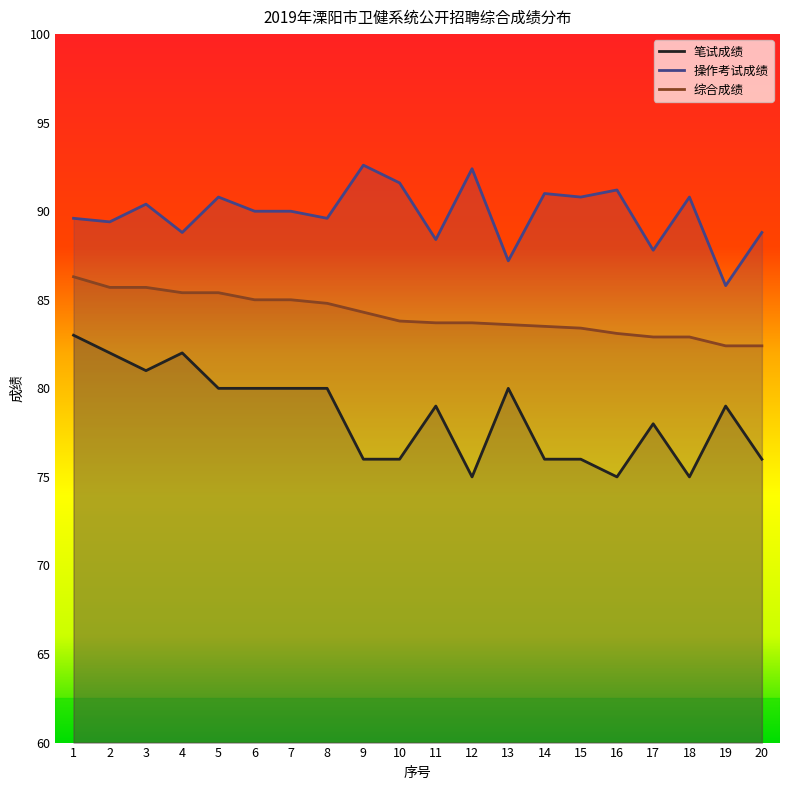

What is the spread (max minus min) of values at 9?

16.6